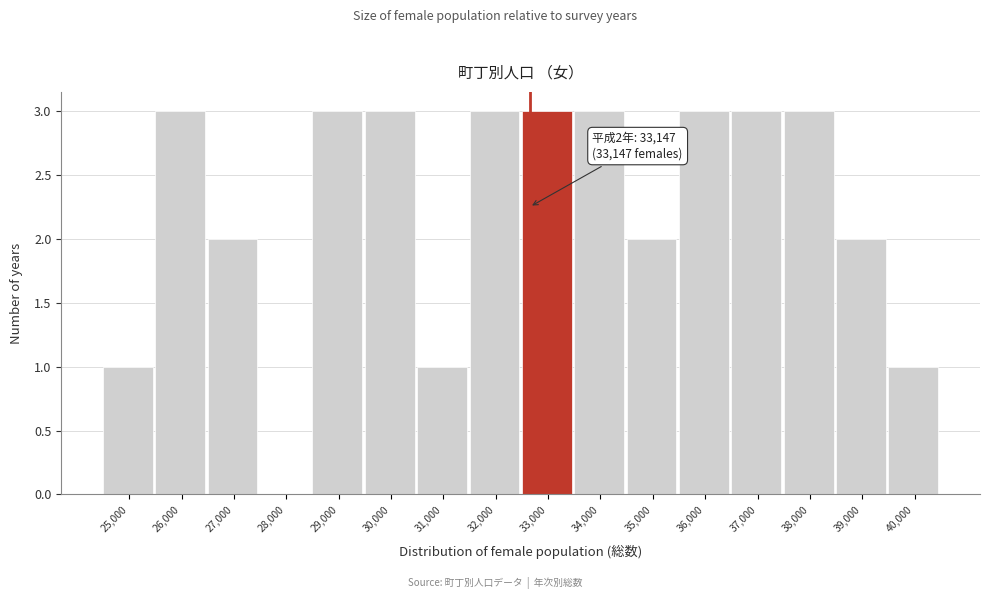

Reading right to left, extract all data points from this chart.

40,000=1	39,000=2	38,000=3	37,000=3	36,000=3	35,000=2	34,000=3	33,000=3	32,000=3	31,000=1	30,000=3	29,000=3	28,000=0	27,000=2	26,000=3	25,000=1